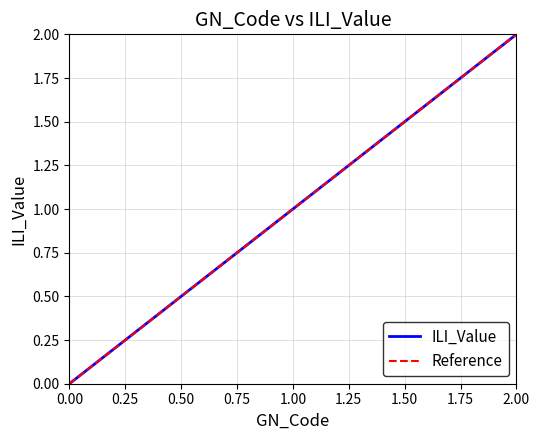

Which category has the highest value in the ILI_Value series?

2.00